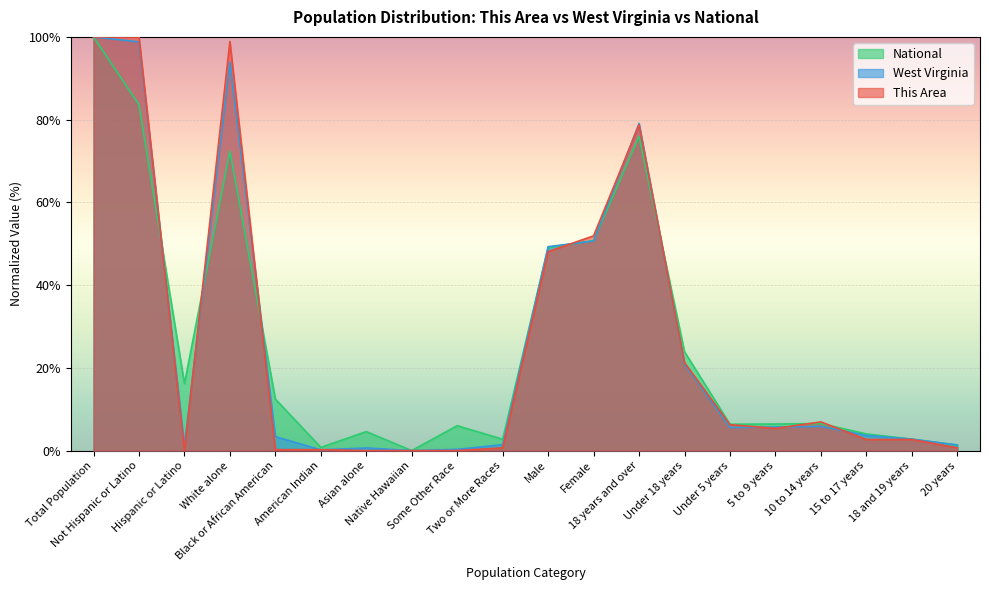

Between 18 years and over and Under 18 years, which is larger?

18 years and over